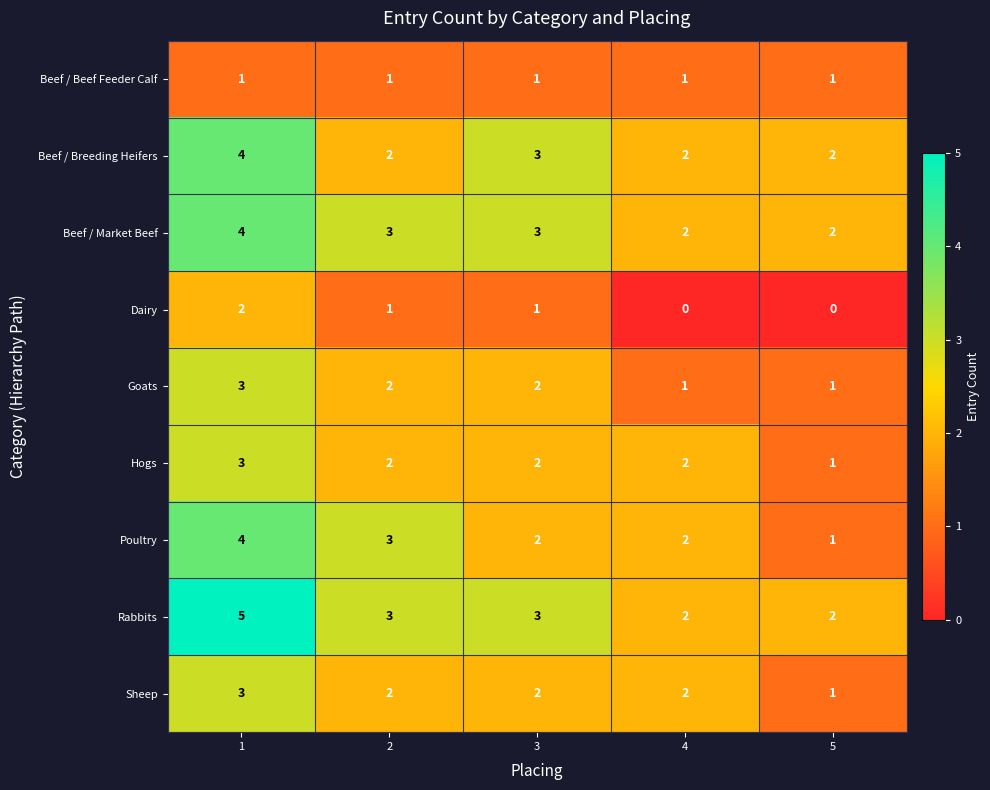

Where is Beef / Breeding Heifers nearest to the value 3?

3